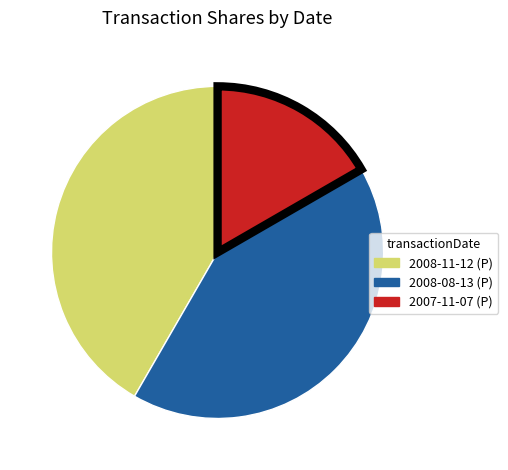

How many segments does this pie chart have?

3